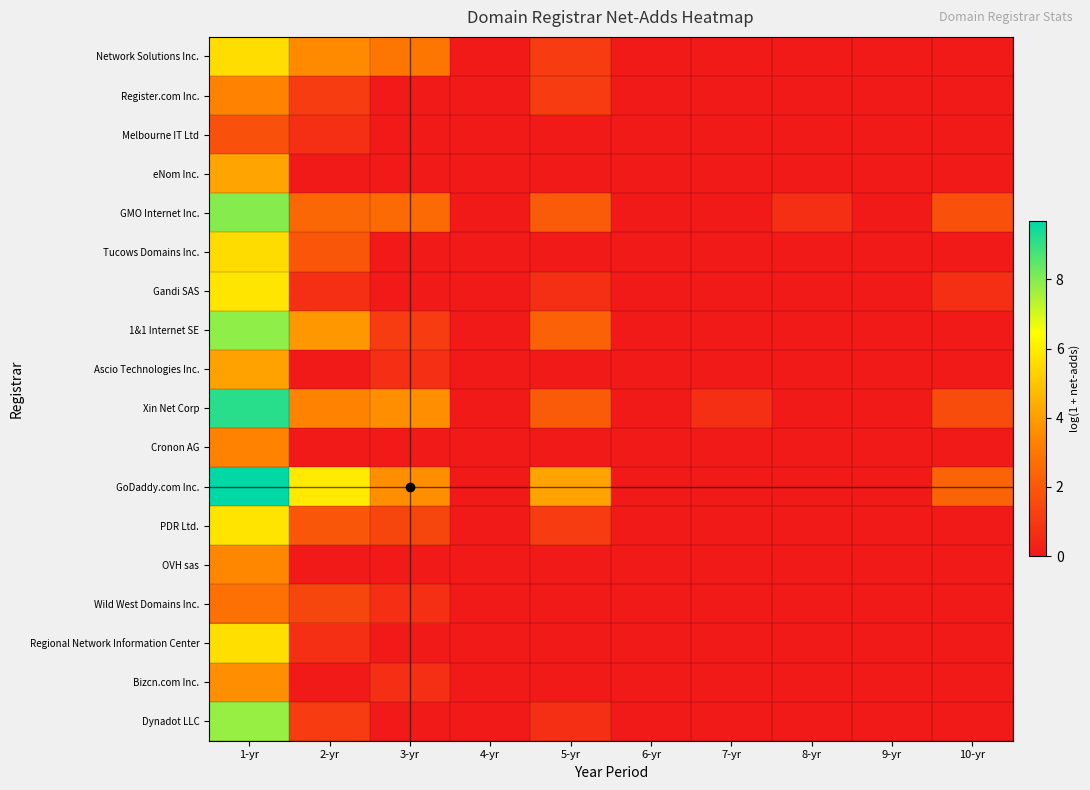

Reading left to right, list all the values displayed in this chart.

Network Solutions Inc.: 1-yr=5.6	2-yr=3.5	3-yr=2.9	4-yr=0.0	5-yr=1.1	6-yr=0.0	7-yr=0.0	8-yr=0.0	9-yr=0.0	10-yr=0.0
Register.com Inc.: 1-yr=3.3	2-yr=1.1	3-yr=0.0	4-yr=0.0	5-yr=1.1	6-yr=0.0	7-yr=0.0	8-yr=0.0	9-yr=0.0	10-yr=0.0
Melbourne IT Ltd: 1-yr=1.8	2-yr=0.7	3-yr=0.0	4-yr=0.0	5-yr=0.0	6-yr=0.0	7-yr=0.0	8-yr=0.0	9-yr=0.0	10-yr=0.0
eNom Inc.: 1-yr=4.2	2-yr=0.0	3-yr=0.0	4-yr=0.0	5-yr=0.0	6-yr=0.0	7-yr=0.0	8-yr=0.0	9-yr=0.0	10-yr=0.0
GMO Internet Inc.: 1-yr=8.0	2-yr=2.5	3-yr=2.6	4-yr=0.0	5-yr=2.1	6-yr=0.0	7-yr=0.0	8-yr=0.7	9-yr=0.0	10-yr=1.8
Tucows Domains Inc.: 1-yr=5.6	2-yr=1.9	3-yr=0.0	4-yr=0.0	5-yr=0.0	6-yr=0.0	7-yr=0.0	8-yr=0.0	9-yr=0.0	10-yr=0.0
Gandi SAS: 1-yr=5.8	2-yr=0.7	3-yr=0.0	4-yr=0.0	5-yr=0.7	6-yr=0.0	7-yr=0.0	8-yr=0.0	9-yr=0.0	10-yr=0.7
1&1 Internet SE: 1-yr=7.8	2-yr=3.9	3-yr=1.1	4-yr=0.0	5-yr=2.3	6-yr=0.0	7-yr=0.0	8-yr=0.0	9-yr=0.0	10-yr=0.0
Ascio Technologies Inc.: 1-yr=4.1	2-yr=0.0	3-yr=0.7	4-yr=0.0	5-yr=0.0	6-yr=0.0	7-yr=0.0	8-yr=0.0	9-yr=0.0	10-yr=0.0
Xin Net Corp: 1-yr=9.2	2-yr=3.3	3-yr=3.6	4-yr=0.0	5-yr=2.1	6-yr=0.0	7-yr=0.7	8-yr=0.0	9-yr=0.0	10-yr=1.6
Cronon AG: 1-yr=3.3	2-yr=0.0	3-yr=0.0	4-yr=0.0	5-yr=0.0	6-yr=0.0	7-yr=0.0	8-yr=0.0	9-yr=0.0	10-yr=0.0
GoDaddy.com Inc.: 1-yr=9.7	2-yr=5.9	3-yr=3.6	4-yr=0.0	5-yr=4.1	6-yr=0.0	7-yr=0.0	8-yr=0.0	9-yr=0.0	10-yr=2.4
PDR Ltd.: 1-yr=5.8	2-yr=1.9	3-yr=1.4	4-yr=0.0	5-yr=1.1	6-yr=0.0	7-yr=0.0	8-yr=0.0	9-yr=0.0	10-yr=0.0
OVH sas: 1-yr=3.4	2-yr=0.0	3-yr=0.0	4-yr=0.0	5-yr=0.0	6-yr=0.0	7-yr=0.0	8-yr=0.0	9-yr=0.0	10-yr=0.0
Wild West Domains Inc.: 1-yr=2.8	2-yr=1.4	3-yr=0.7	4-yr=0.0	5-yr=0.0	6-yr=0.0	7-yr=0.0	8-yr=0.0	9-yr=0.0	10-yr=0.0
Regional Network Information Center: 1-yr=5.7	2-yr=0.7	3-yr=0.0	4-yr=0.0	5-yr=0.0	6-yr=0.0	7-yr=0.0	8-yr=0.0	9-yr=0.0	10-yr=0.0
Bizcn.com Inc.: 1-yr=3.6	2-yr=0.0	3-yr=0.7	4-yr=0.0	5-yr=0.0	6-yr=0.0	7-yr=0.0	8-yr=0.0	9-yr=0.0	10-yr=0.0
Dynadot LLC: 1-yr=7.8	2-yr=1.1	3-yr=0.0	4-yr=0.0	5-yr=0.7	6-yr=0.0	7-yr=0.0	8-yr=0.0	9-yr=0.0	10-yr=0.0